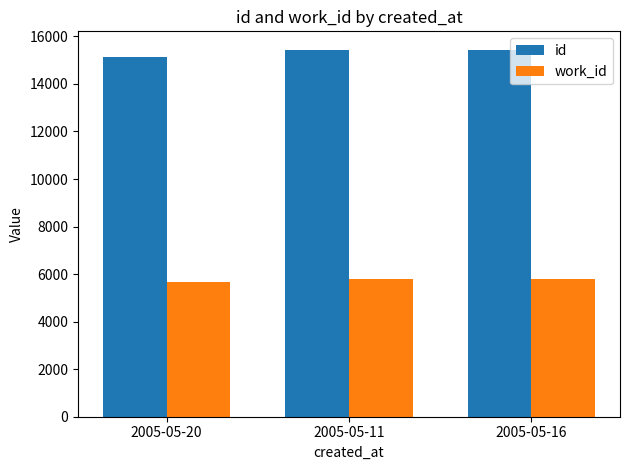

What is the sum of the work_id values at 2005-05-11 and 2005-05-20?

11450